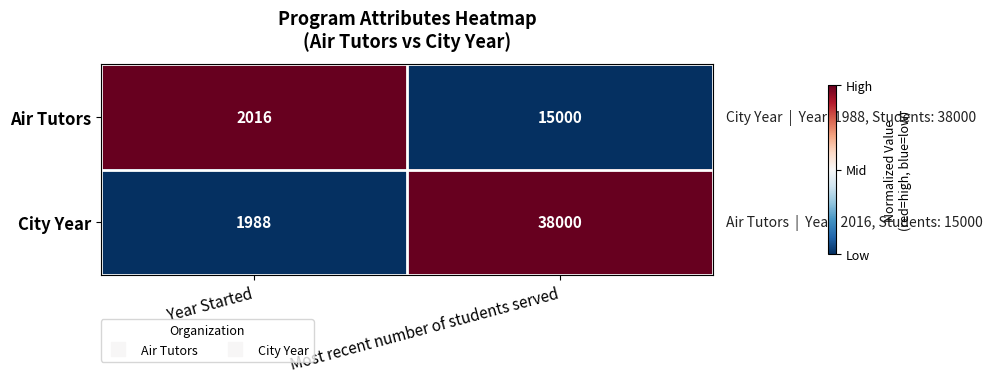

What is the difference between the highest and lowest values at Most recent number of students served?

23000